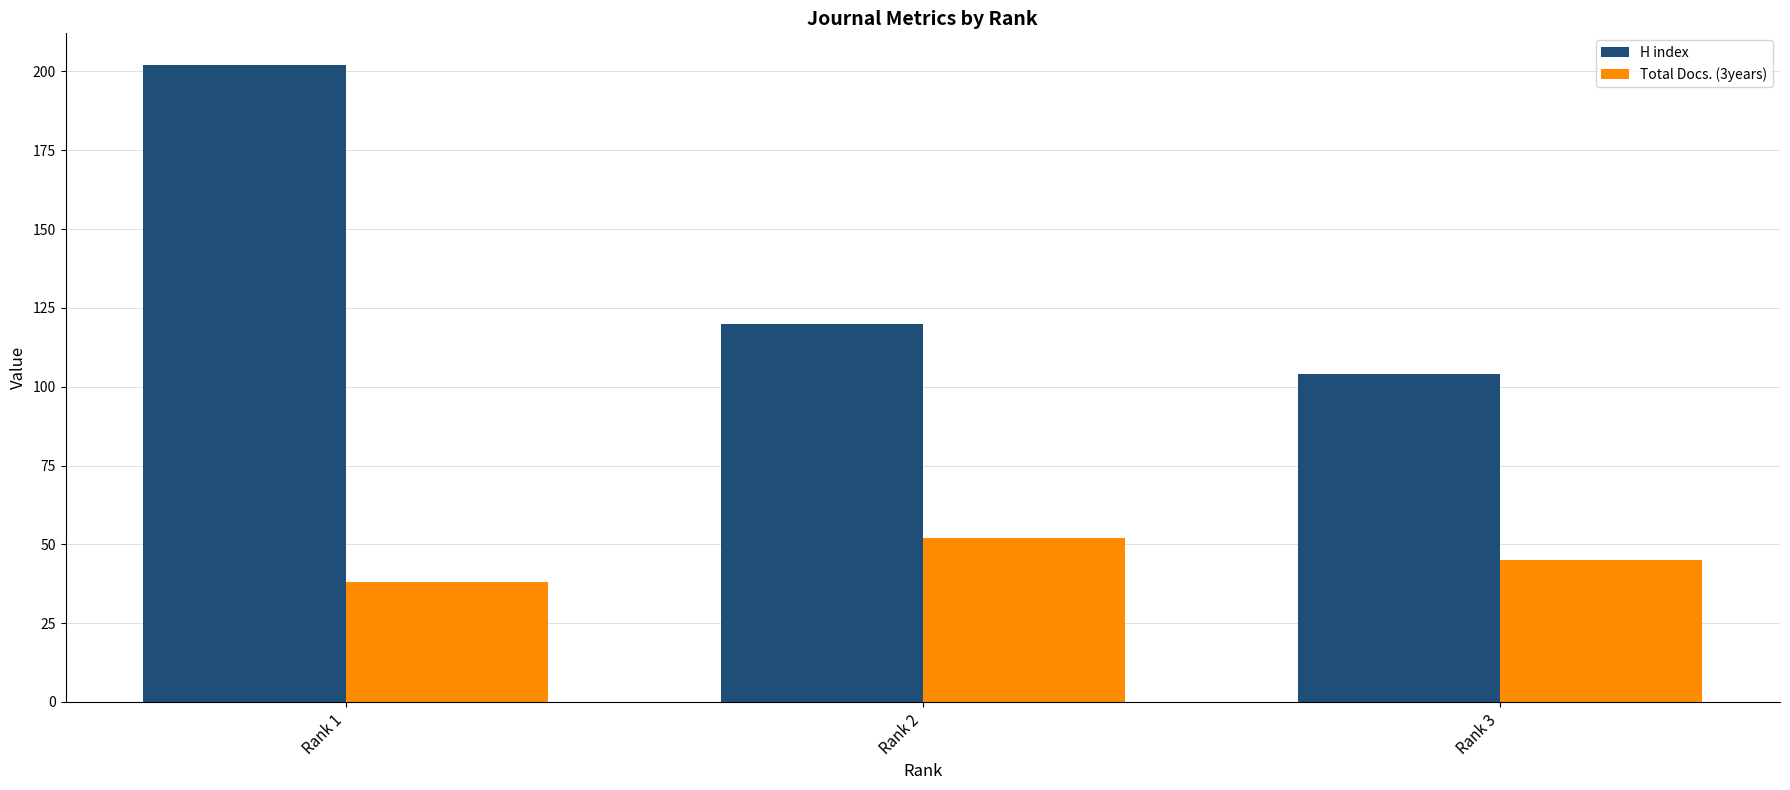

What is the average value of the Total Docs. (3years) series?

45